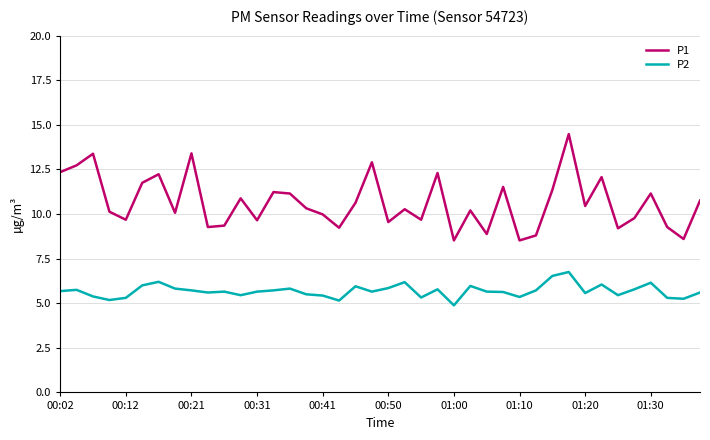

What is the highest value of the P2 series?

6.8